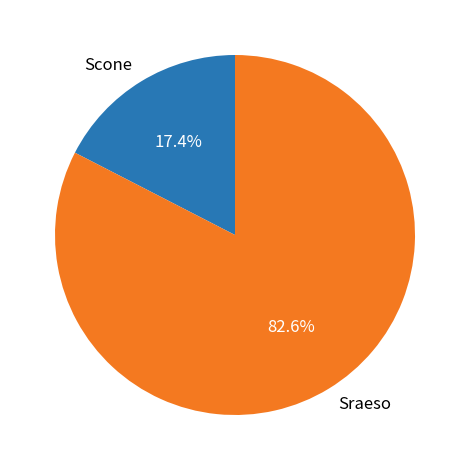

Which slice is the largest?

Sraeso